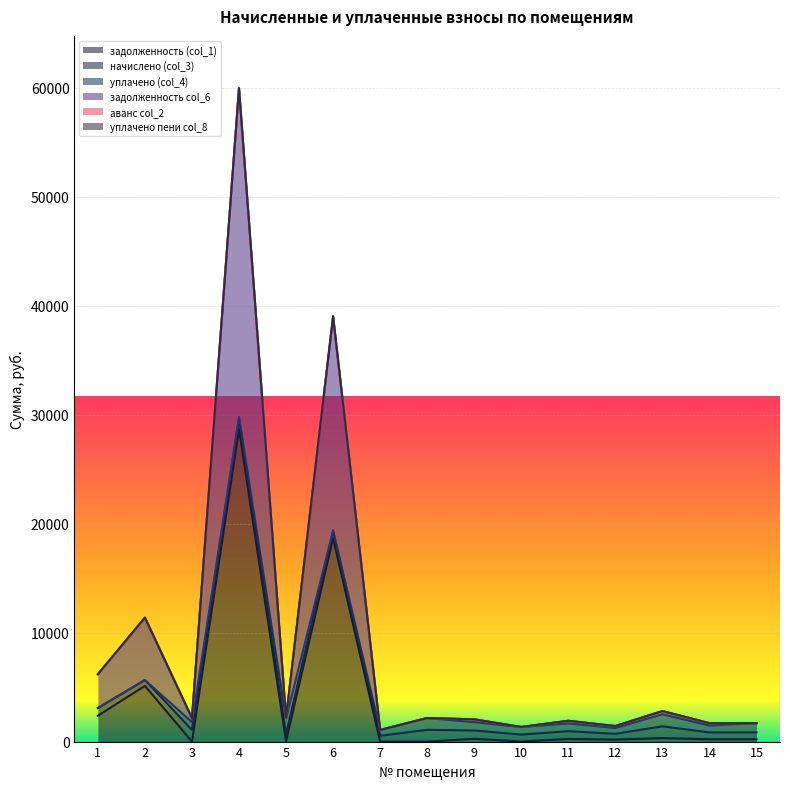

The value of аванс col_2 at 11 is 0.0. True or false?

True